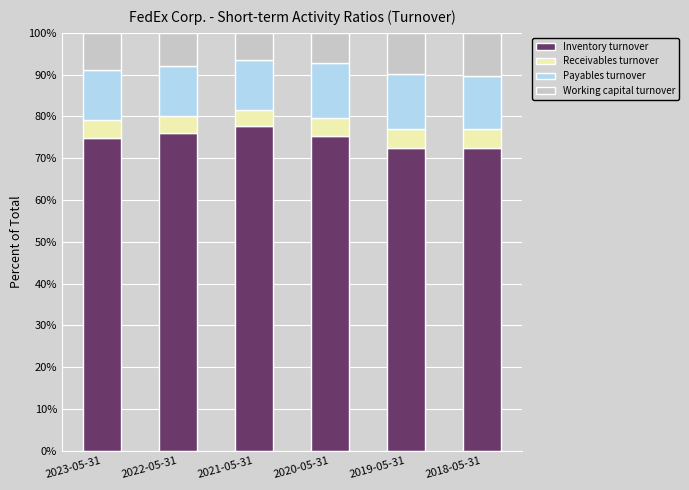

What is the maximum value for Inventory turnover?

77.7